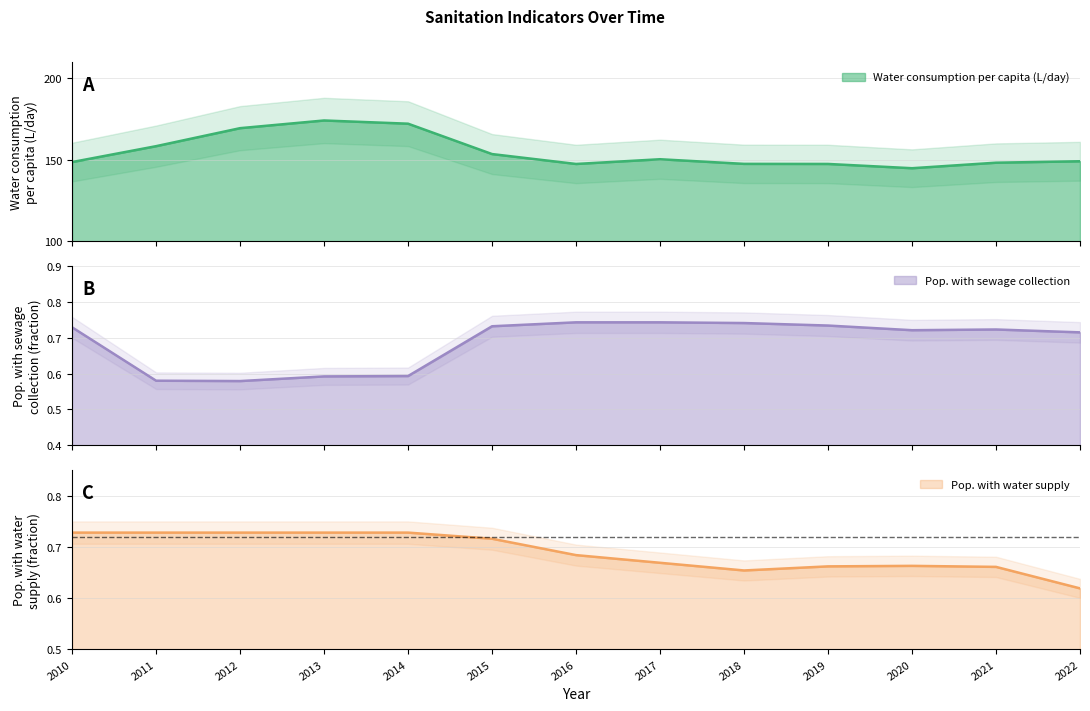

What is the value of the Water consumption per capita (L/day) point at the 10th from the left?

147.4